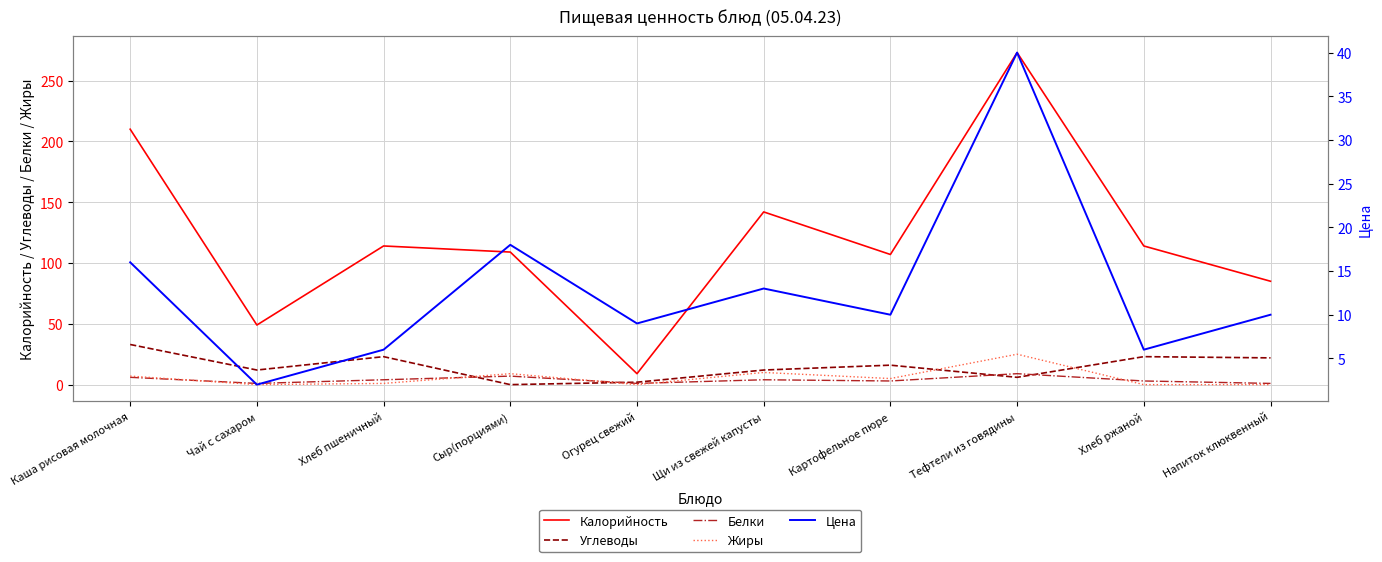

List the labels in order of Белки value, largest first.

Тефтели из говядины, Сыр(порциями), Каша рисовая молочная, Хлеб пшеничный, Щи из свежей капусты, Картофельное пюре, Хлеб ржаной, Чай с сахаром, Огурец свежий, Напиток клюквенный